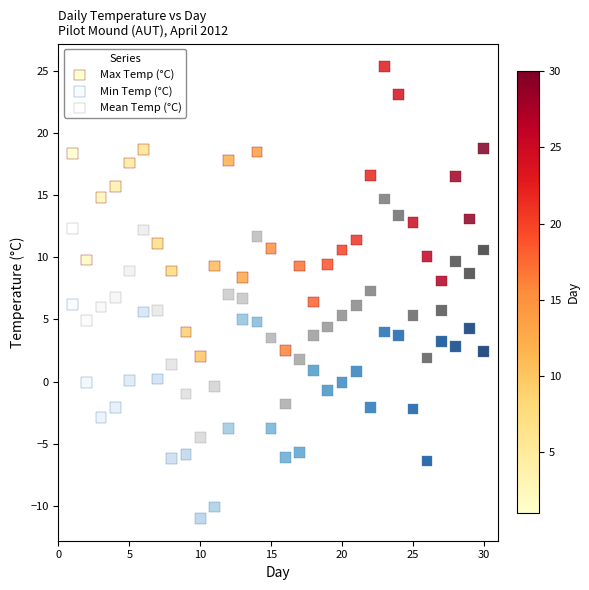

Which series contains the highest Y value?

Max Temp (°C)